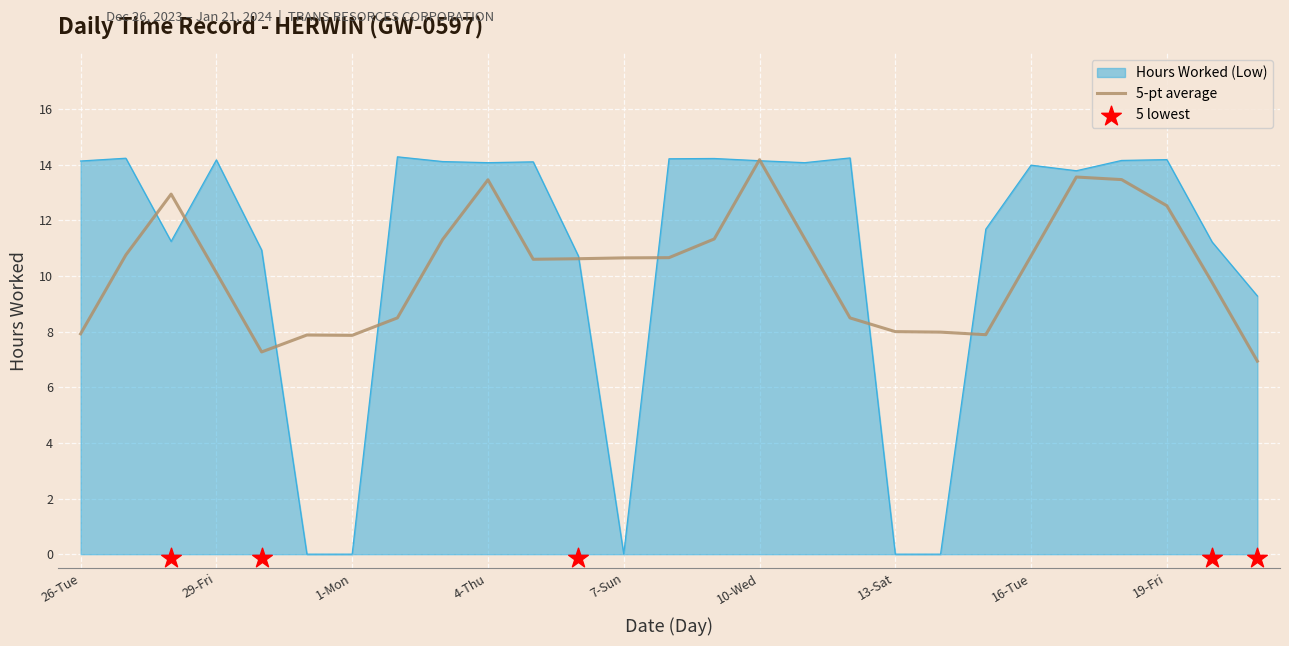

Which has a higher value, 16-Tue or 1-Mon?

16-Tue